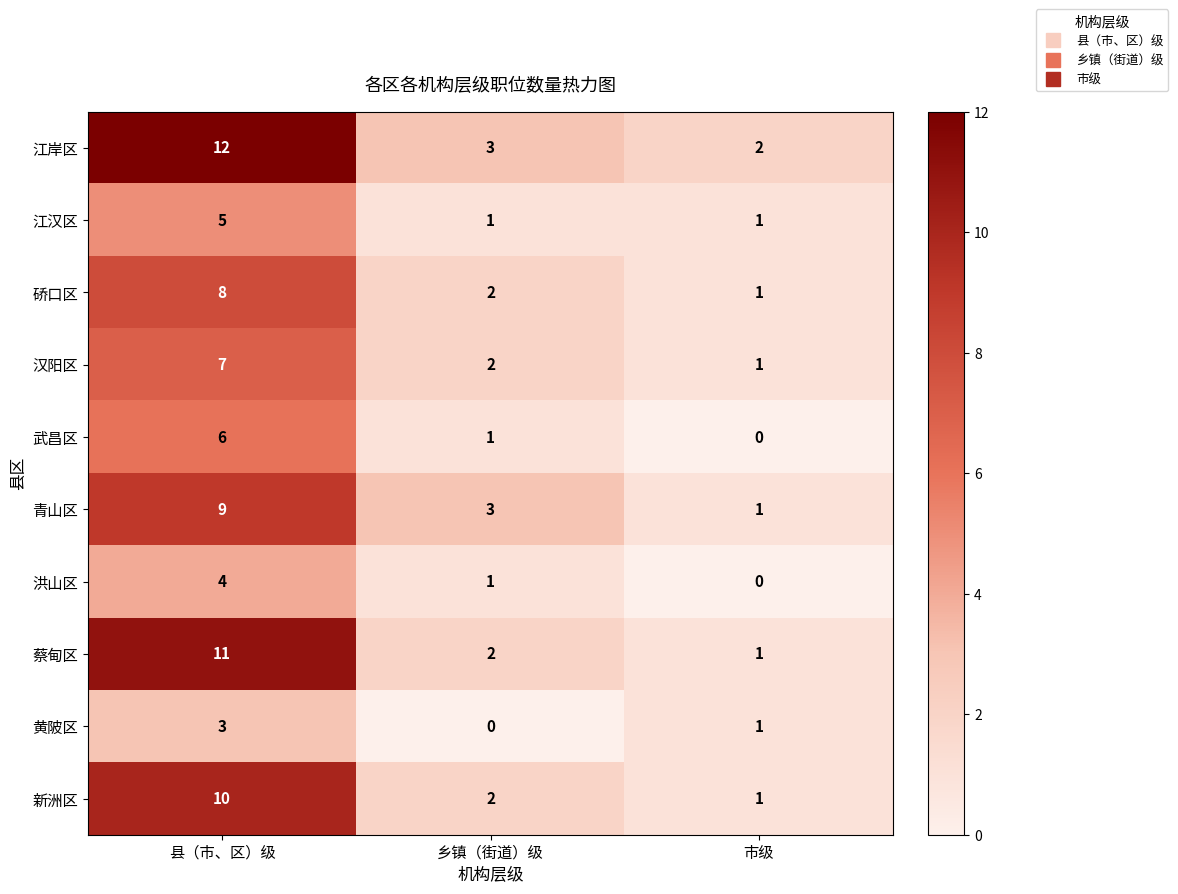

Where is 黄陂区 nearest to the value 1?

市级